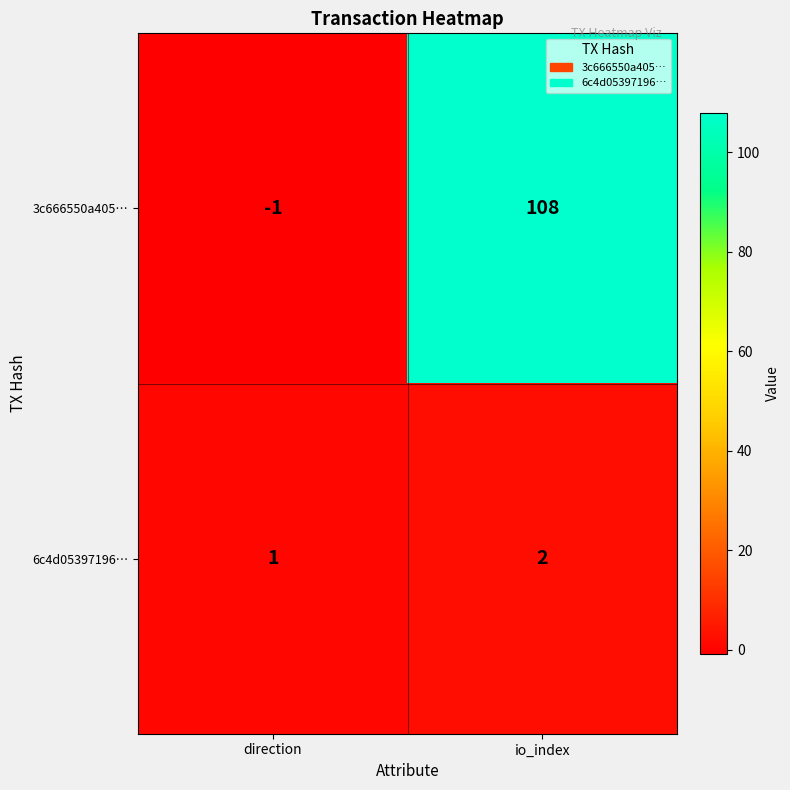

Reading left to right, list all the values displayed in this chart.

3c666550a405…: direction=-1	io_index=108
6c4d05397196…: direction=1	io_index=2